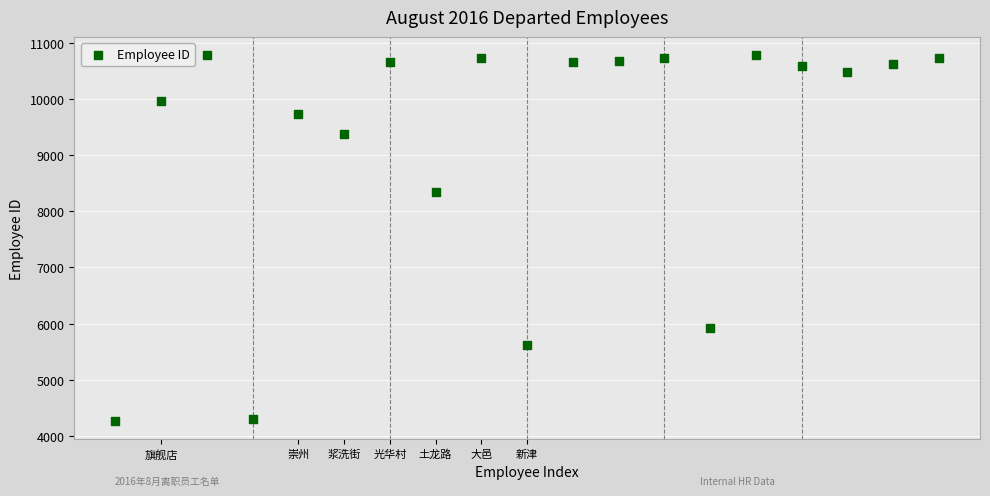

What Y value in the scatter plot is closest to 7524?

8343